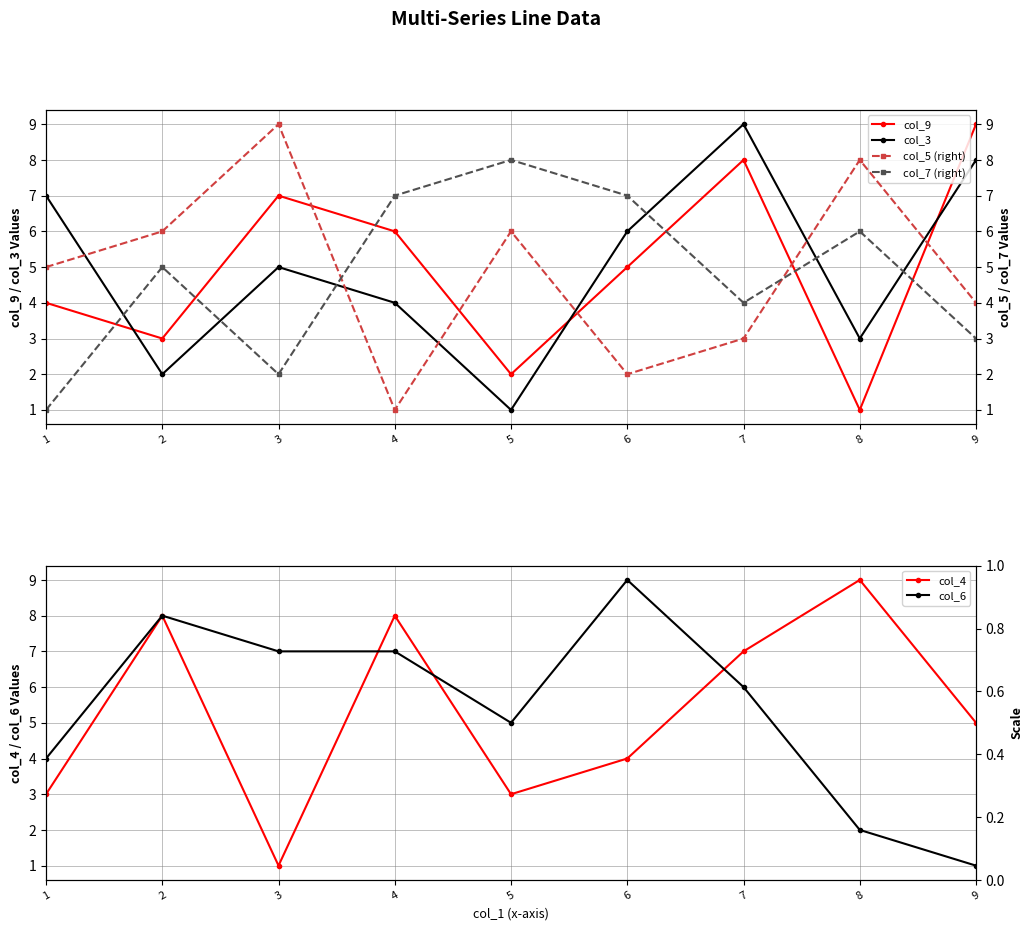

At which category does col_4 reach its first local peak?

2